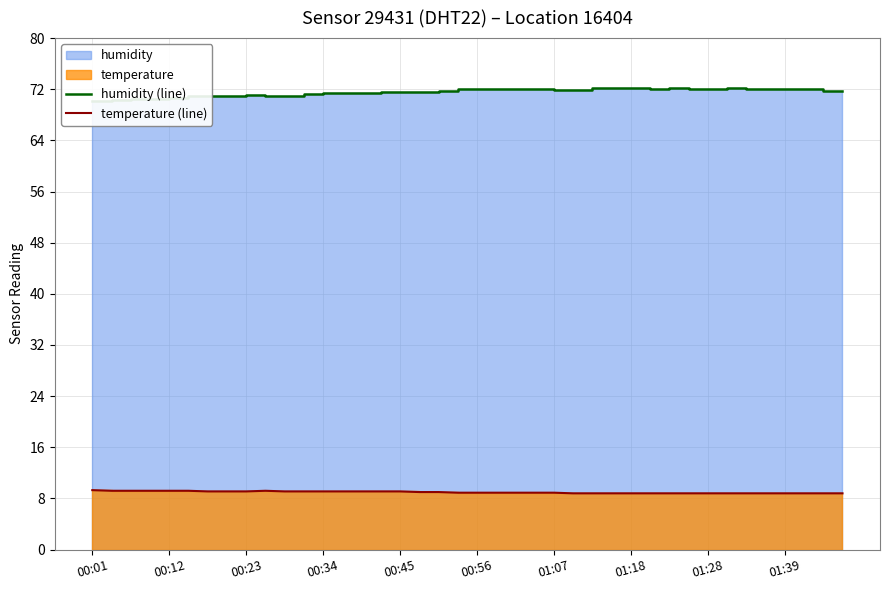

True or false: temperature (line) has a value of 4.2 at 14.

False